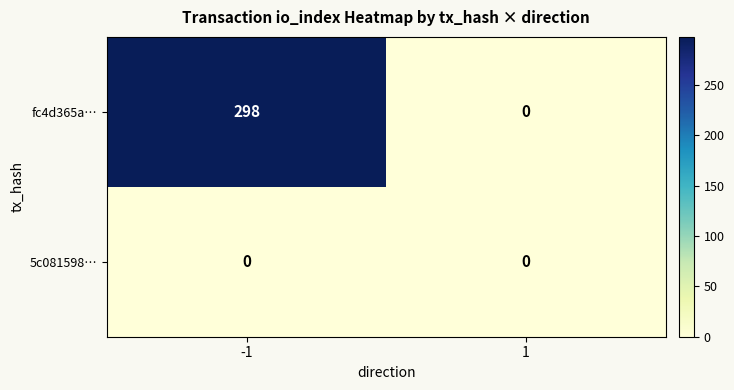

Rank the series by their maximum value, from lowest to highest.

5c081598…, fc4d365a…